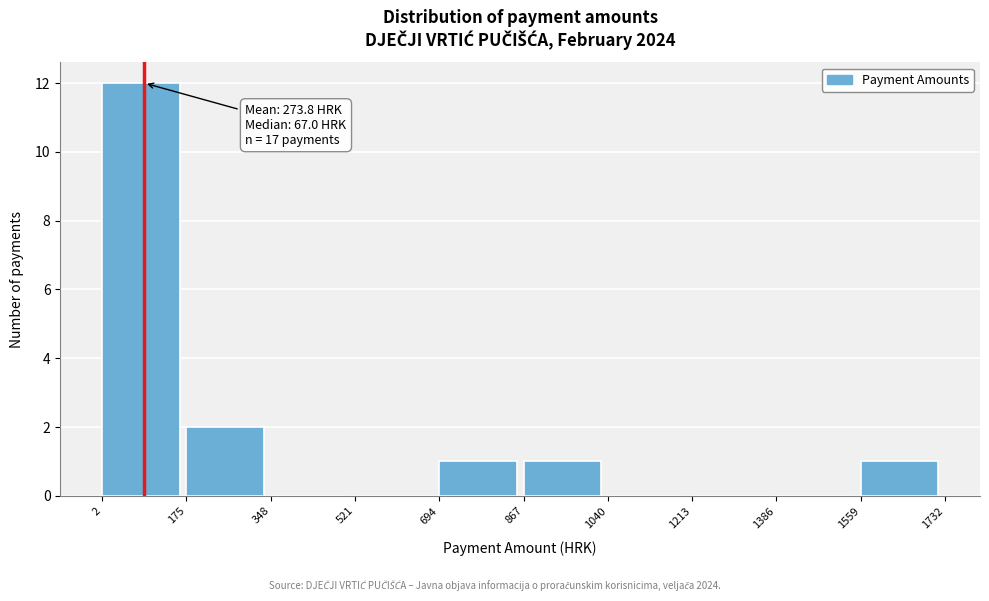

Which range on the x-axis has the tallest bar?

2 to 175